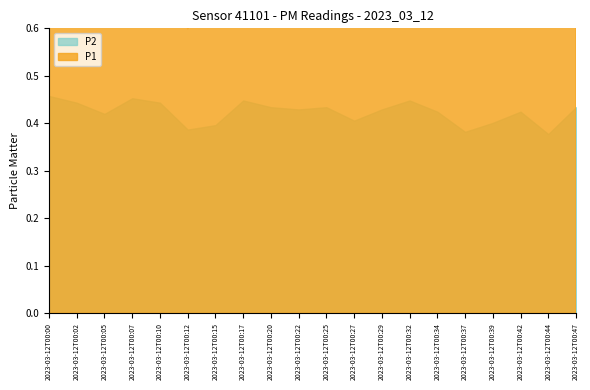

Where is P2 nearest to the value 8?

2023-03-12T00:44